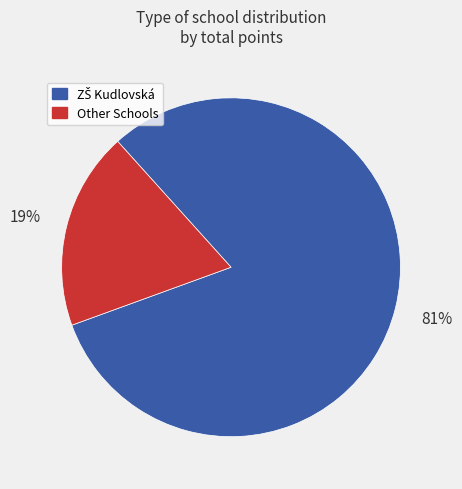

Is there any slice that represents more than half of the pie?

Yes